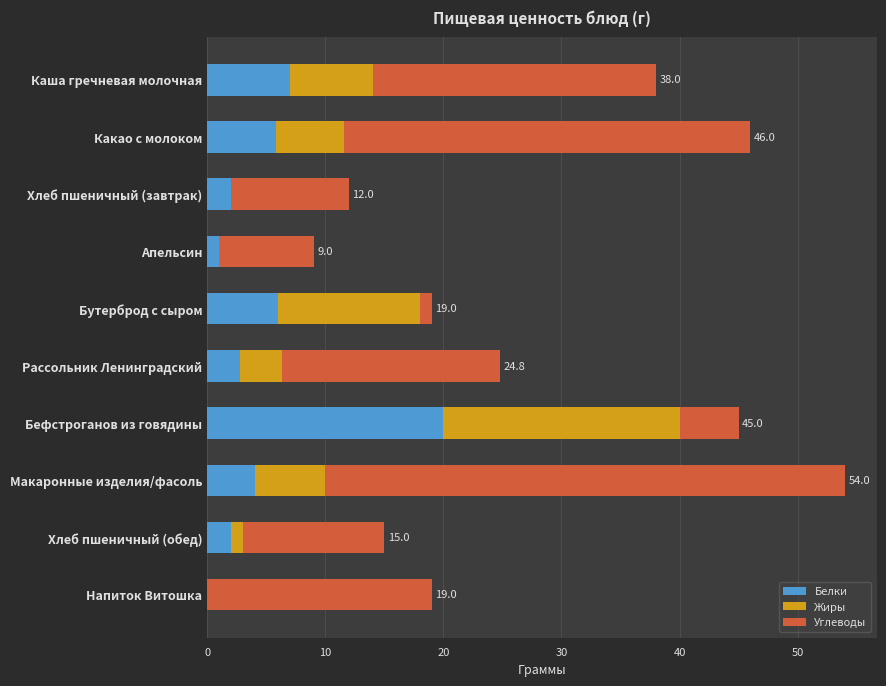

What is the total value across all series at Рассольник Ленинградский?

24.8